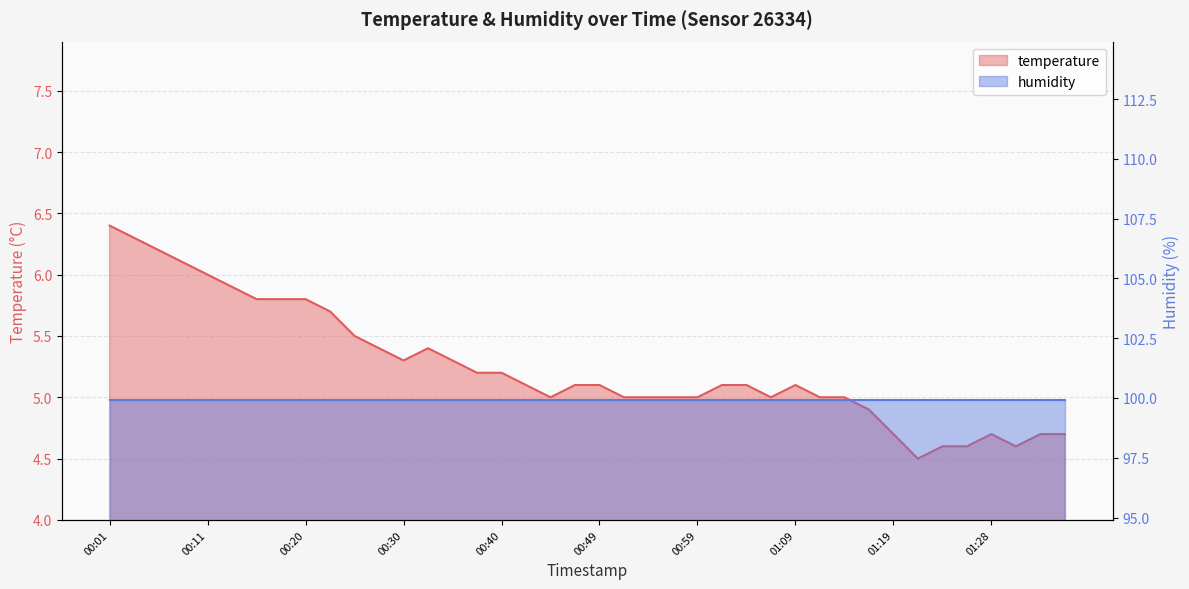

List the labels in order of value, smallest first.

01:21, 01:24, 01:26, 01:31, 01:19, 01:28, 01:33, 01:36, 01:16, 00:45, 00:52, 00:54, 00:57, 00:59, 01:07, 01:11, 01:14, 00:42, 00:47, 00:49, 01:02, 01:04, 01:09, 00:37, 00:40, 00:30, 00:35, 00:28, 00:32, 00:25, 00:23, 00:15, 00:18, 00:20, 00:13, 00:11, 00:08, 00:06, 00:03, 00:01